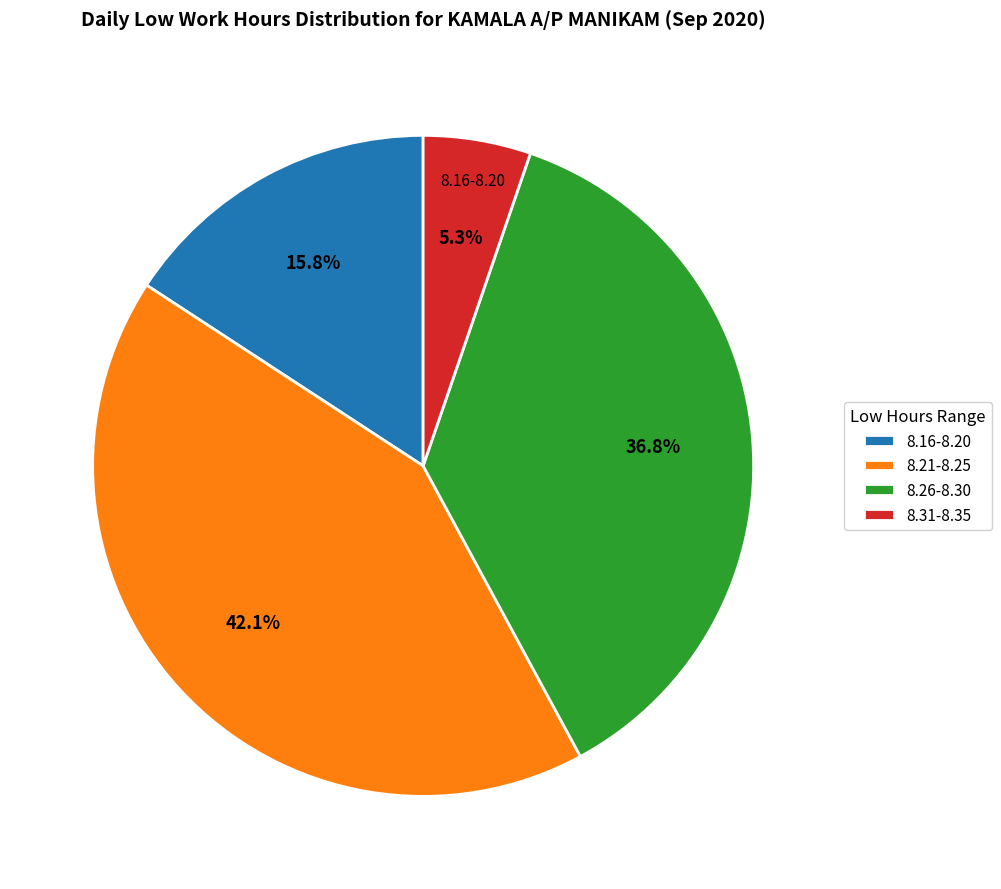

Between 8.31-8.35 and 8.21-8.25, which is larger?

8.21-8.25